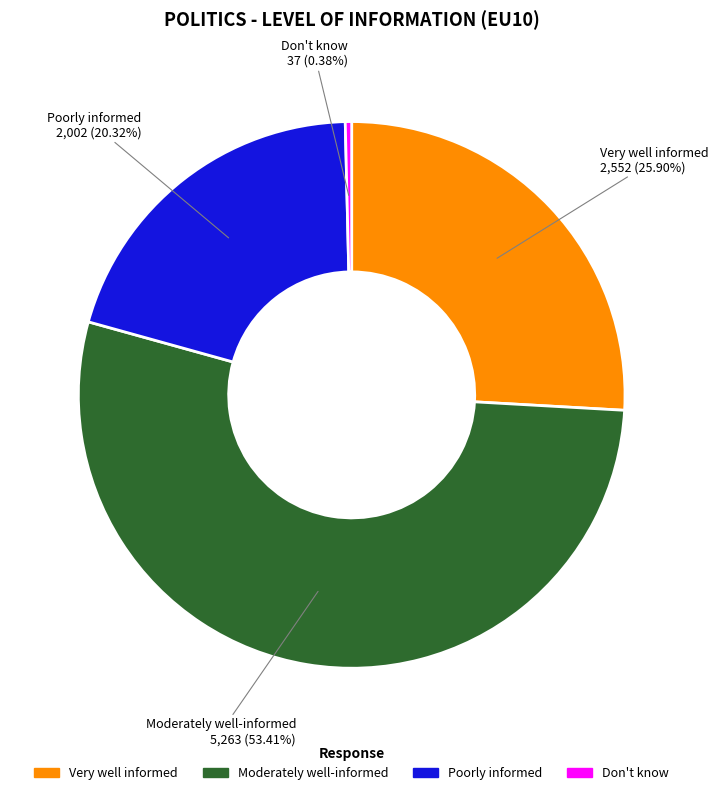

To the nearest percent, what is the combined percentage of Don't know and Moderately well-informed?

54%